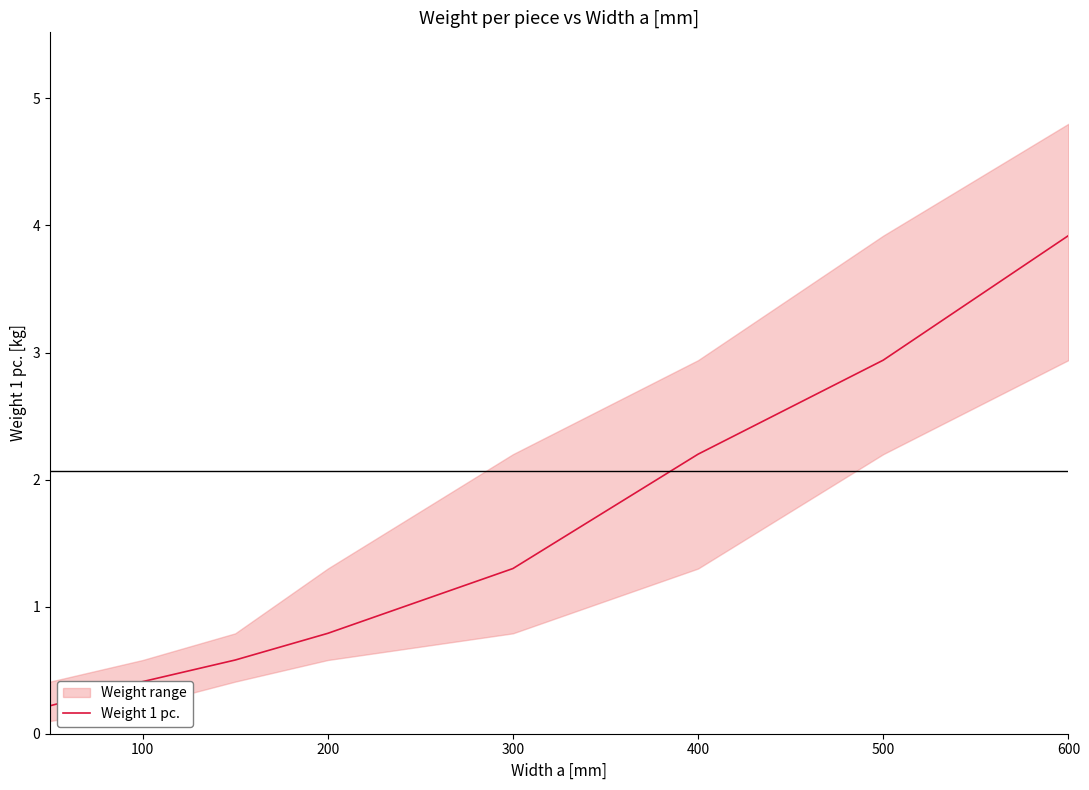

True or false: Weight 1 pc. has a value of 0.4 at 100.

True